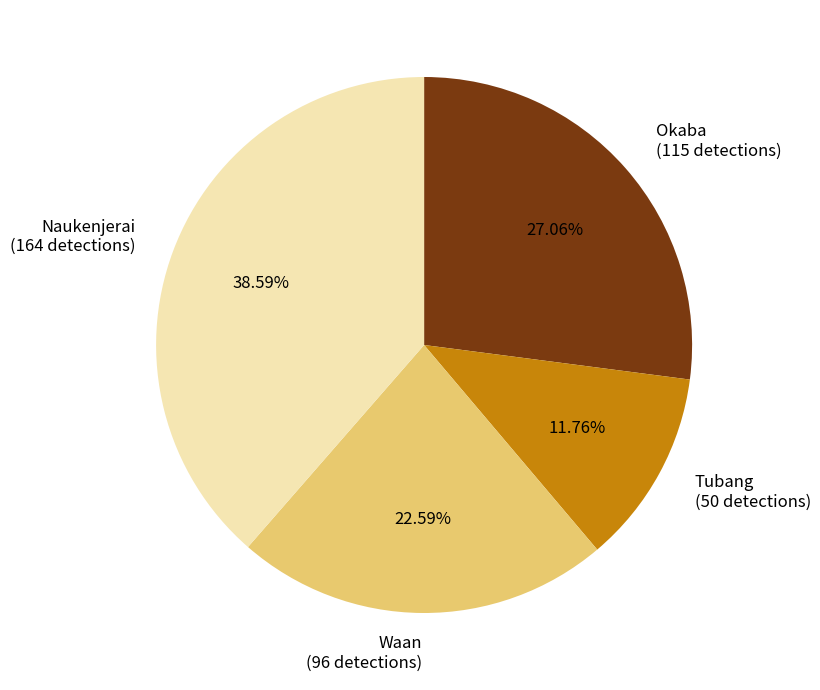

How many segments does this pie chart have?

4